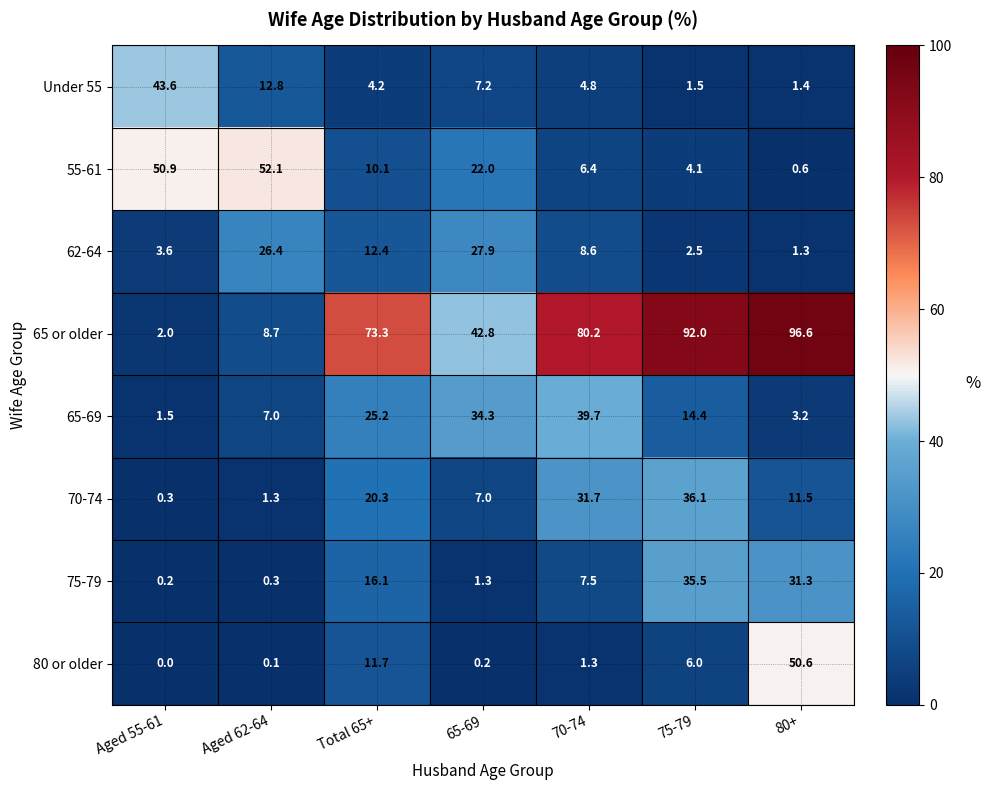

What is the average value of the 75-79 series?

13.2